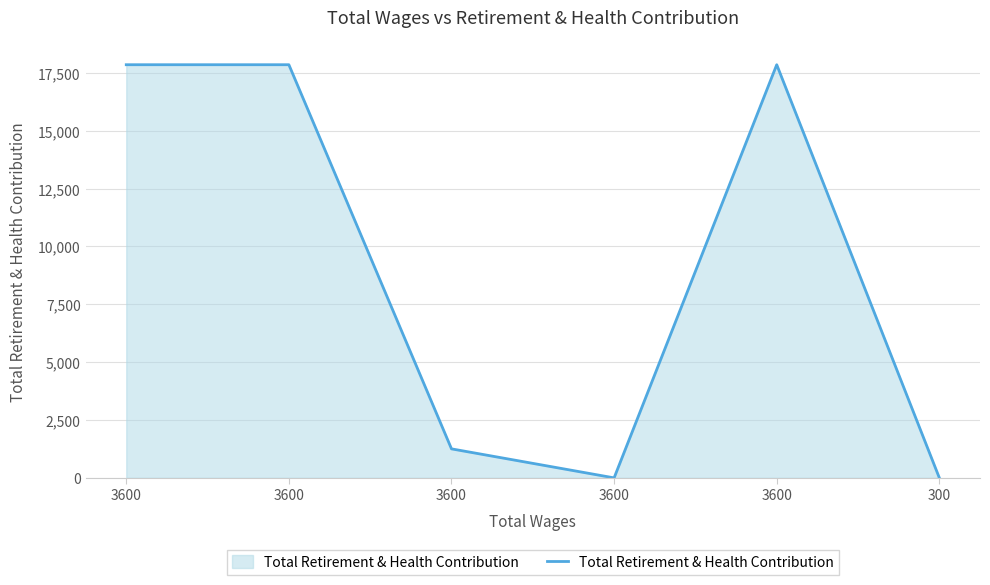

How many lines are shown in the chart?

1